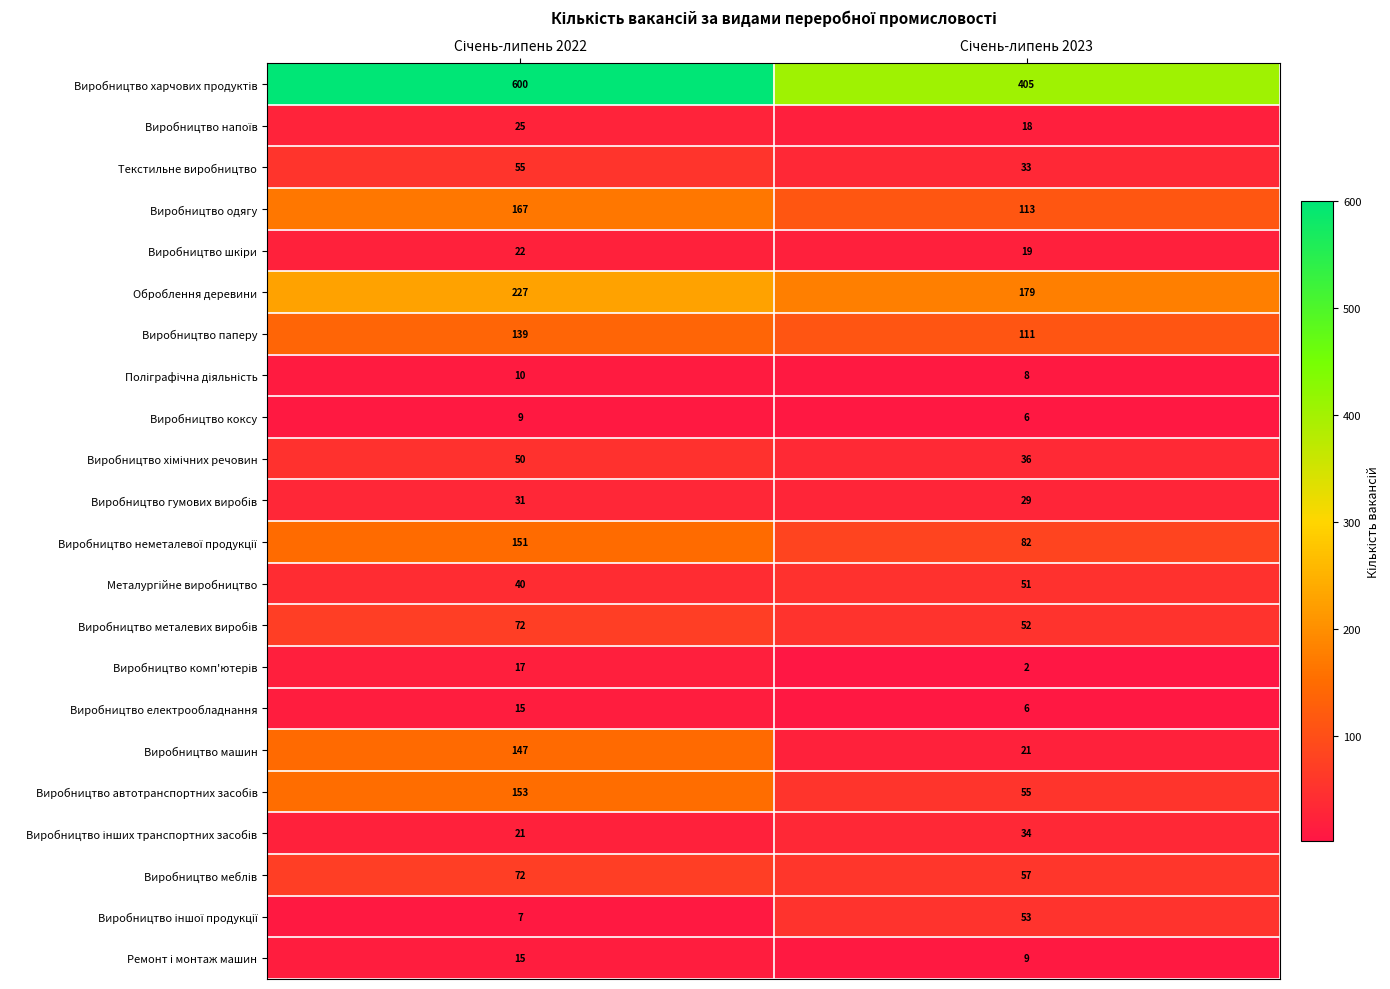

How many categories are shown in the chart?

2